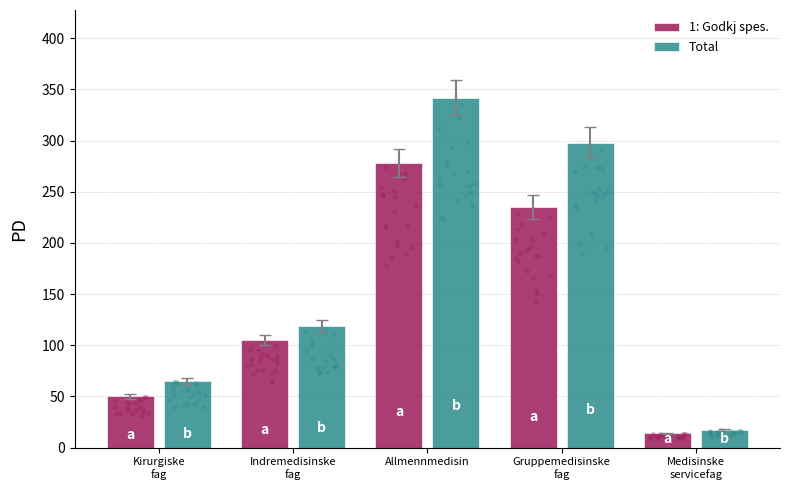

Which series has the largest total across all categories?

Total